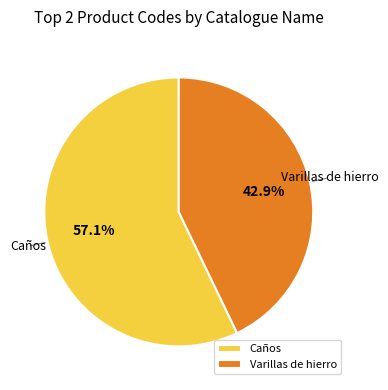

What is the majority slice?

Caños